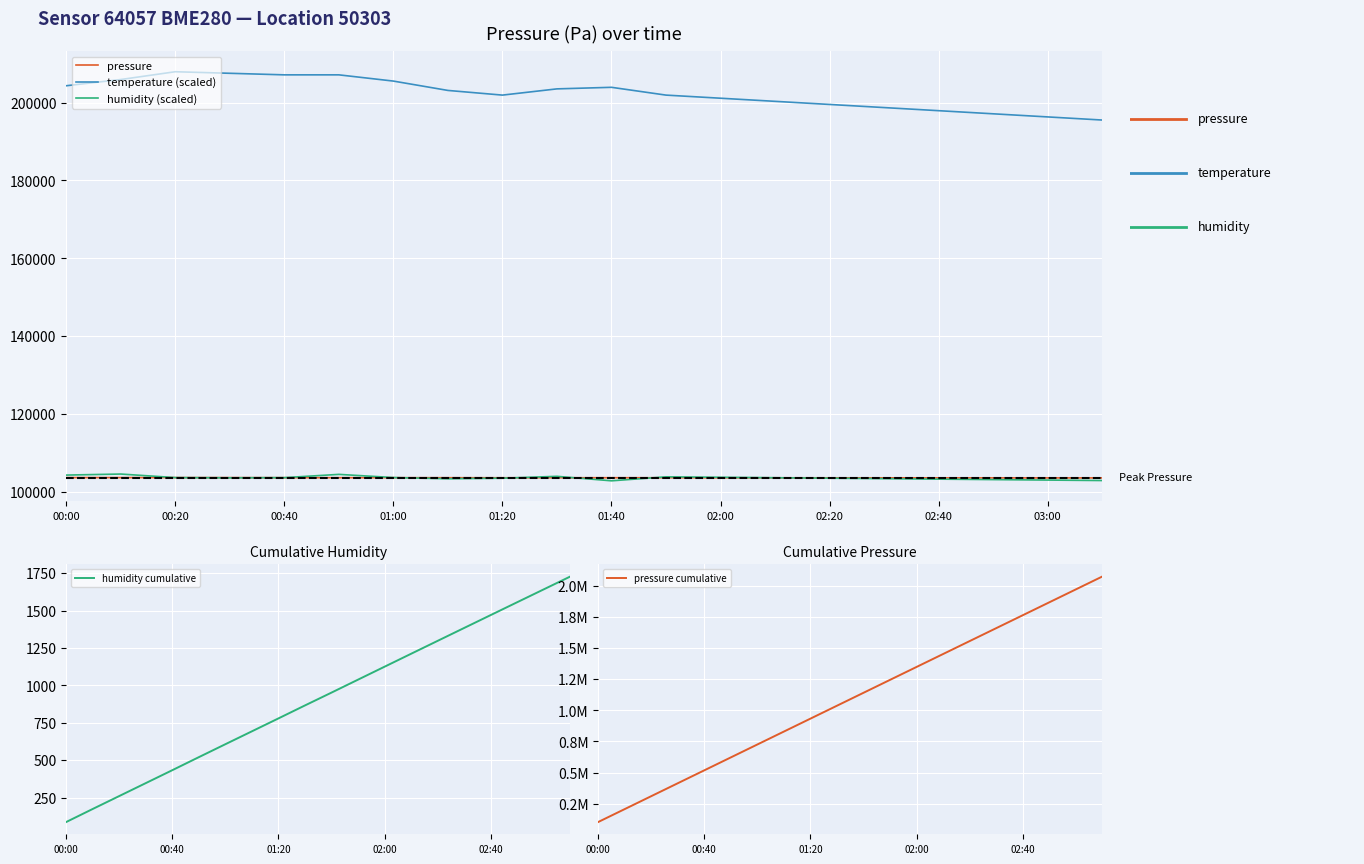

Does the chart display data point markers on the line(s)?

No